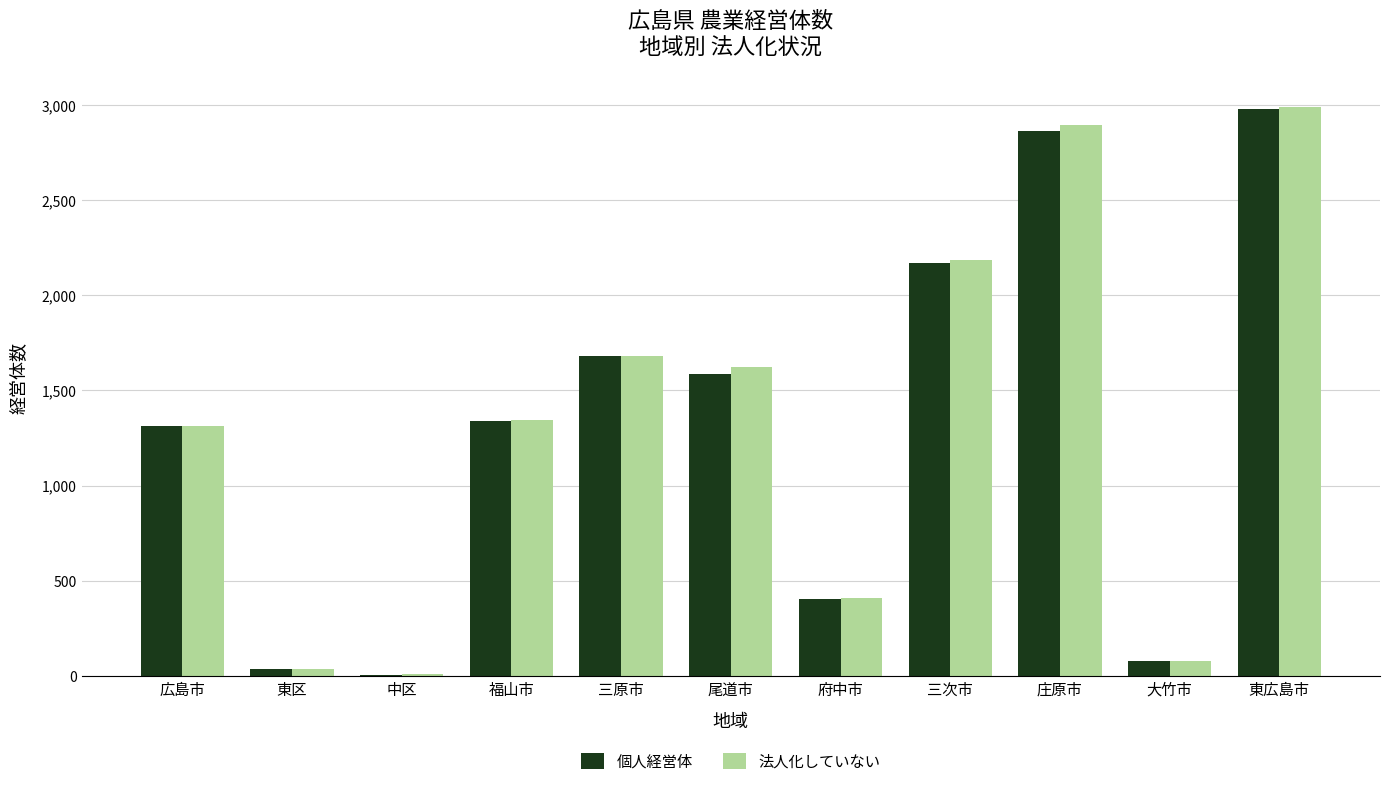

Which series changed the most between 三次市 and 大竹市?

法人化していない